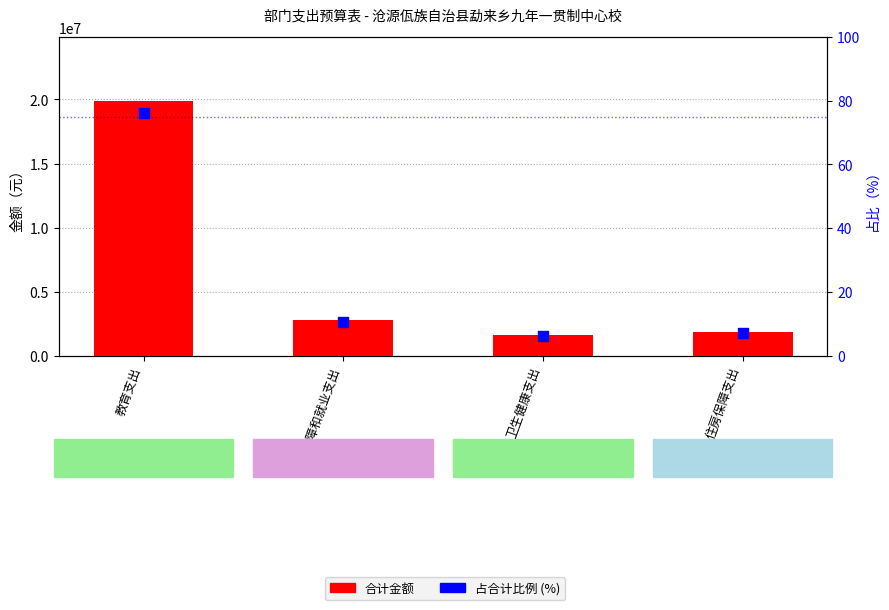

Is the value of 合计金额 at 住房保障支出 greater than the value of 占合计比例 (%) at 社会保障和就业支出?

Yes